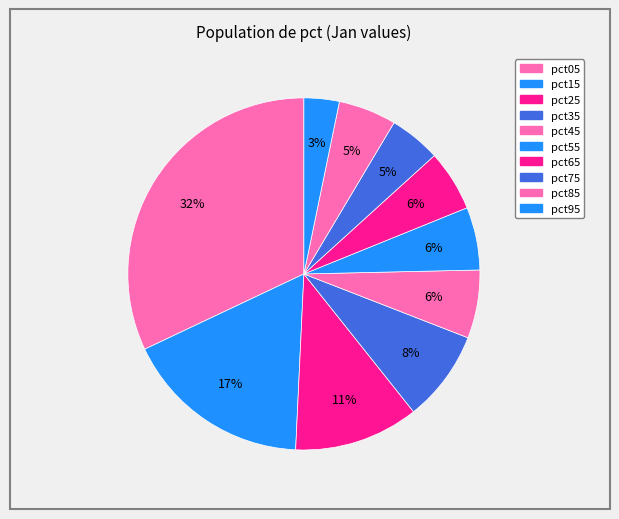

To the nearest percent, what portion does pct55 represent?

6%